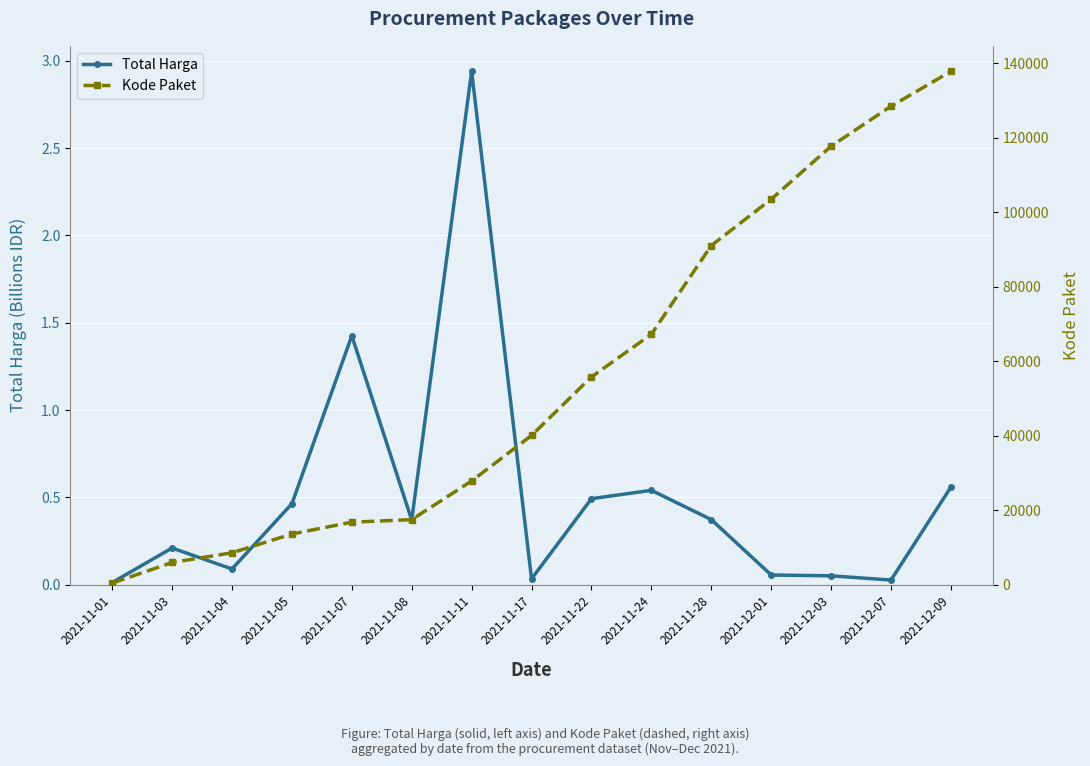

List the series in order of their overall mean, highest first.

Kode Paket, Total Harga